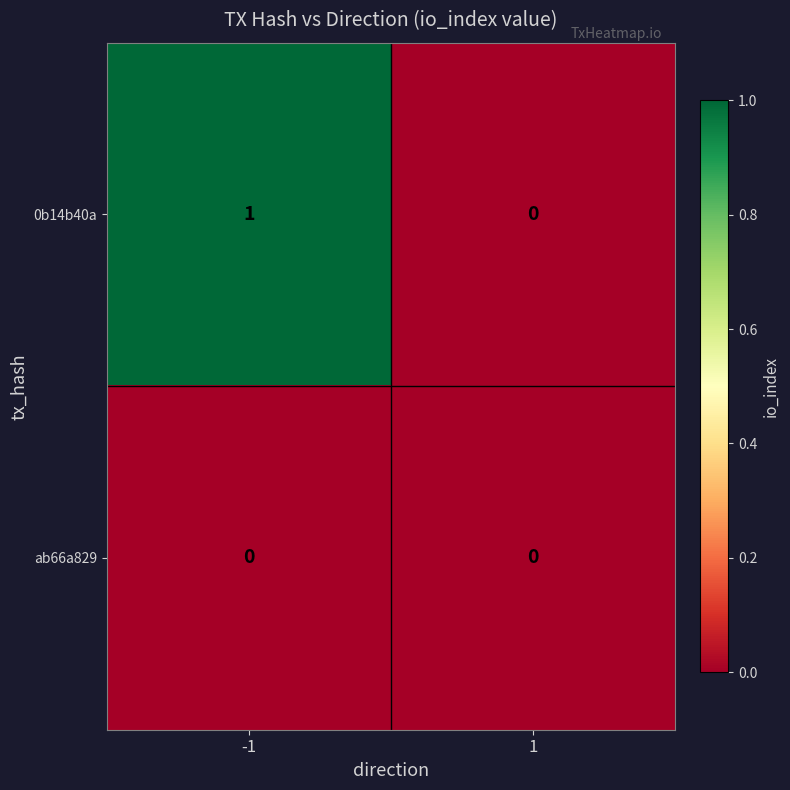

How many series are shown in this chart?

2